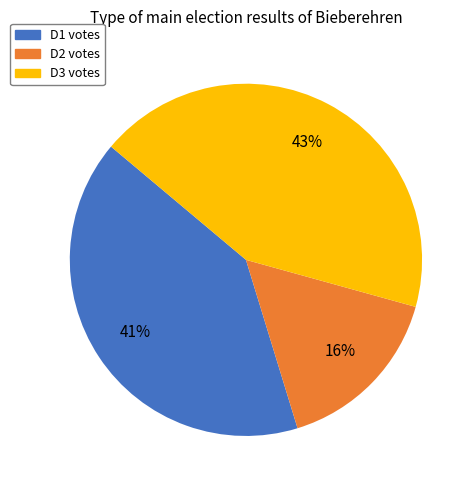

Is there a majority slice in this chart?

No